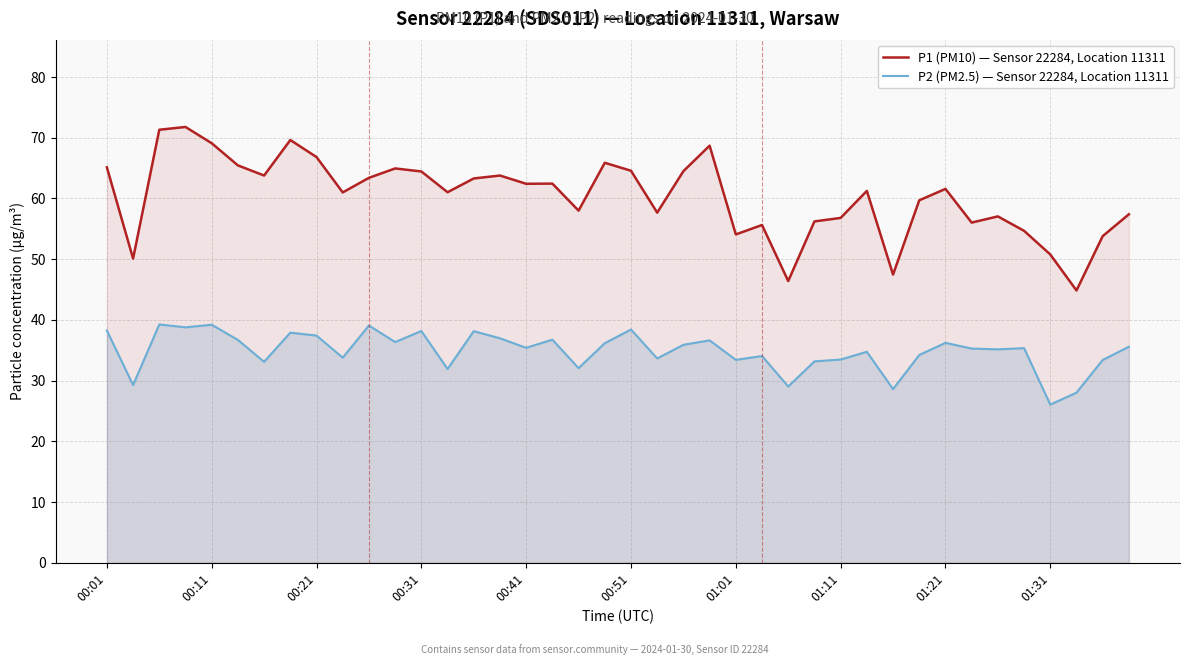

What is the difference between the highest and lowest values at 01:31?

24.7